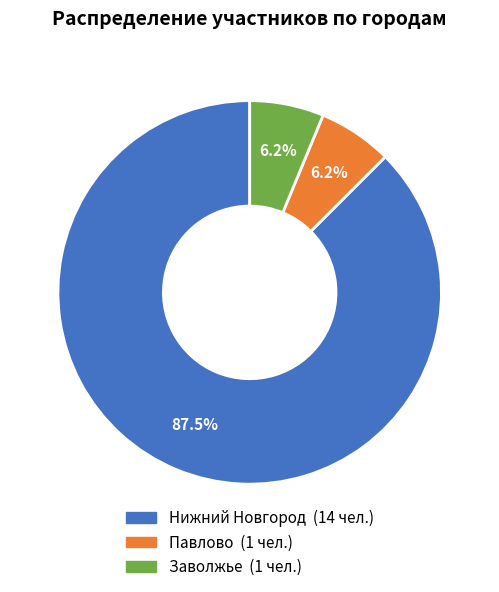

Is it true that Павлово is 6% of the pie?

True